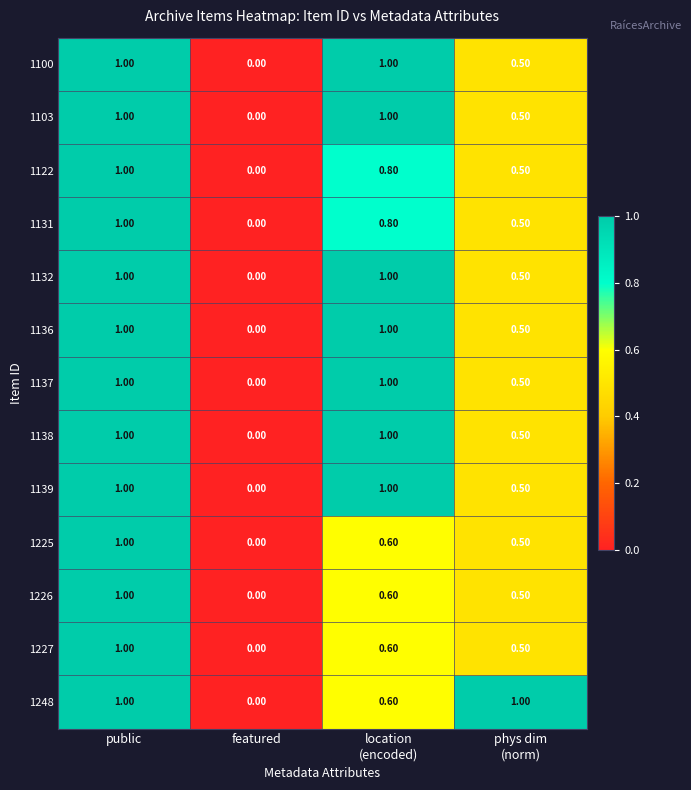

How many distinct data groups are displayed?

13